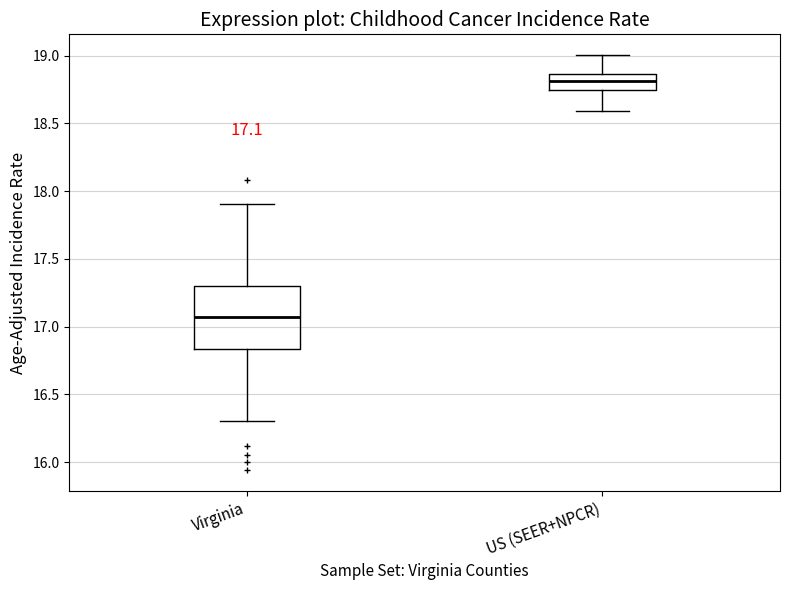

Which box's median line is the lowest?

Virginia